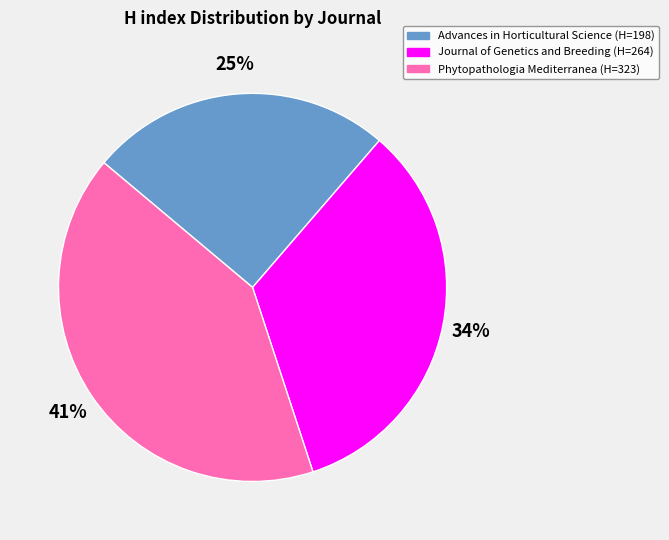

Count the number of slices in the pie.

3